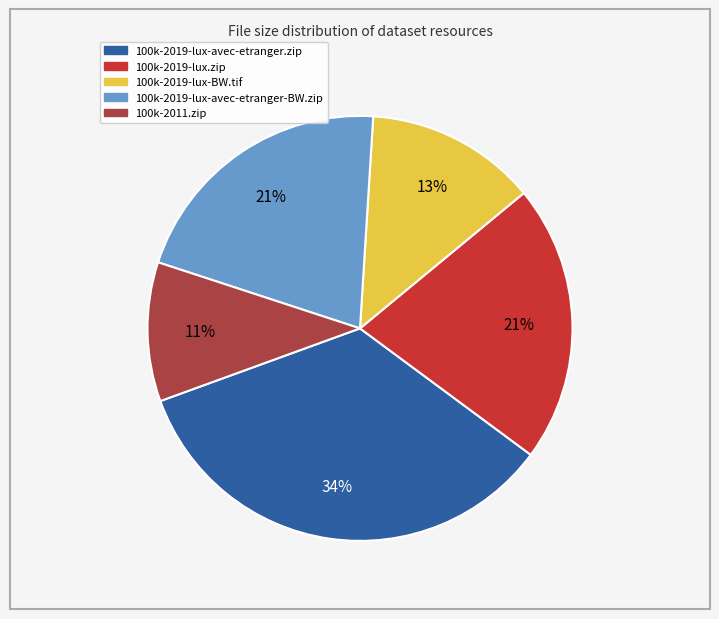

To the nearest percent, what is the combined percentage of 100k-2019-lux-avec-etranger.zip and 100k-2011.zip?

45%